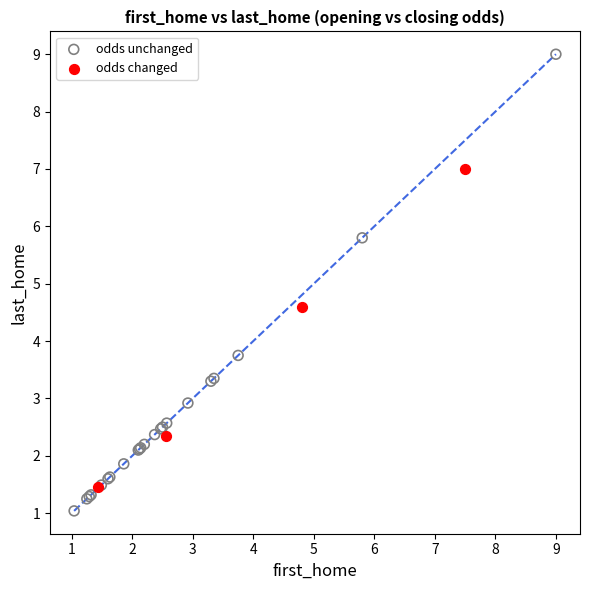

Which series contains the lowest Y value?

odds unchanged